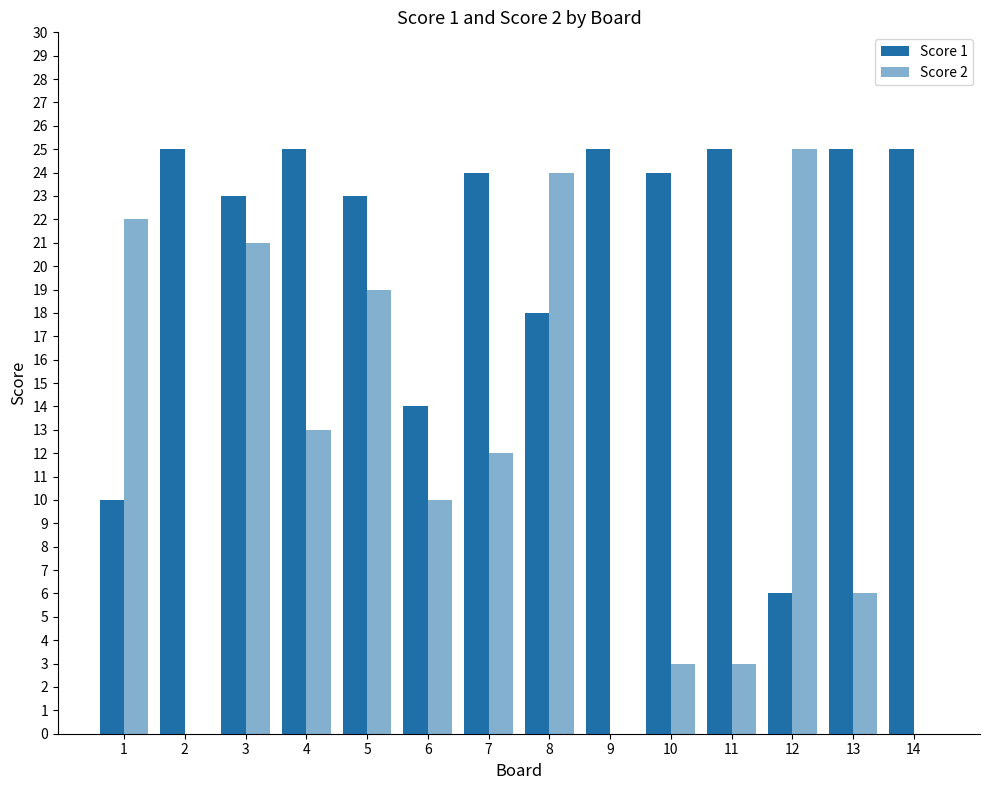

Count the number of data series in this chart.

2